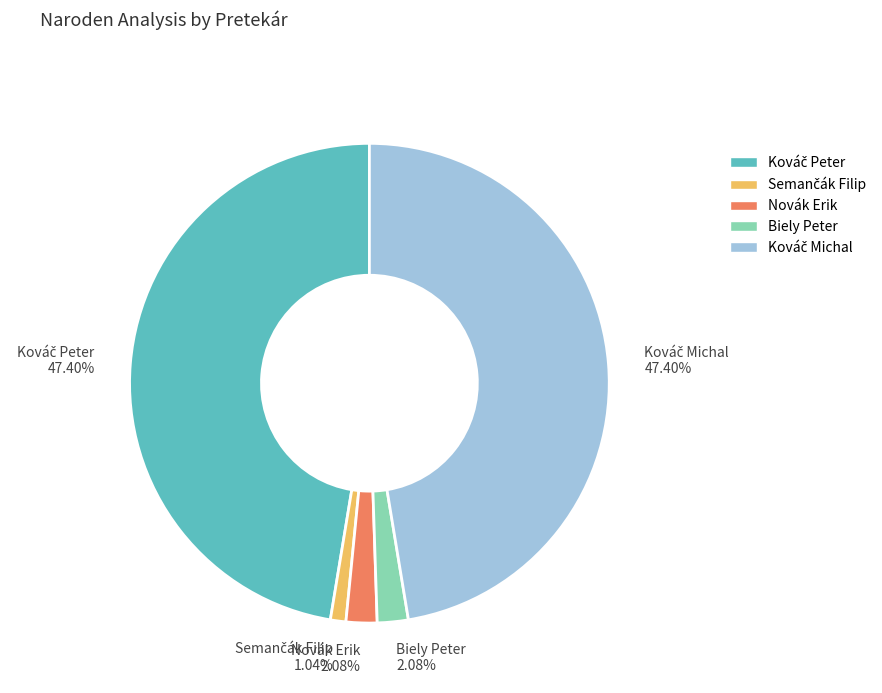

Does Biely Peter account for over 50% of the chart?

No